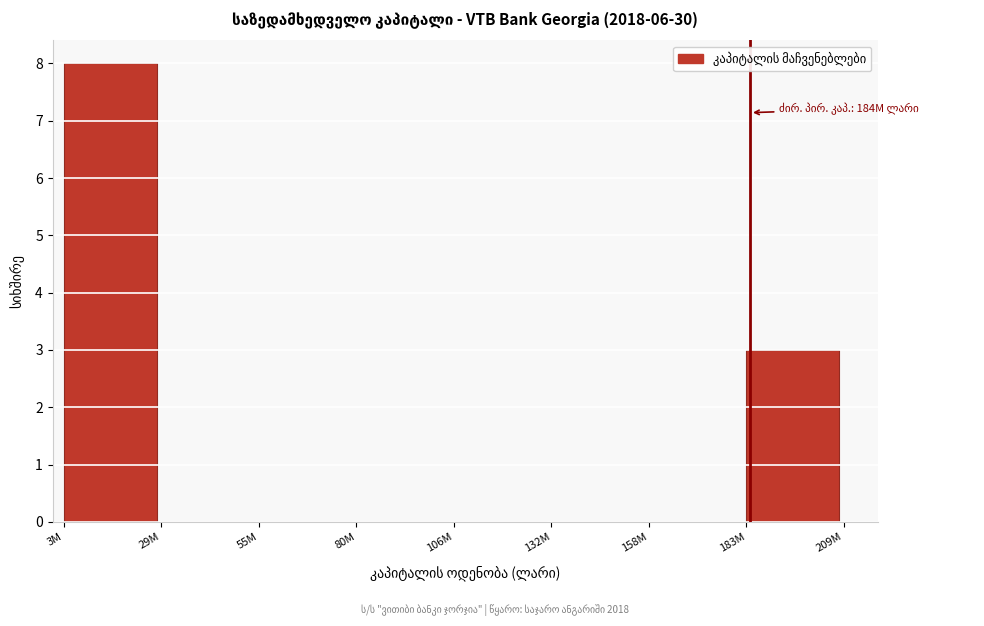

Reading left to right, extract all data points from this chart.

3M=8	29M=0	55M=0	80M=0	106M=0	132M=0	158M=0	183M=3